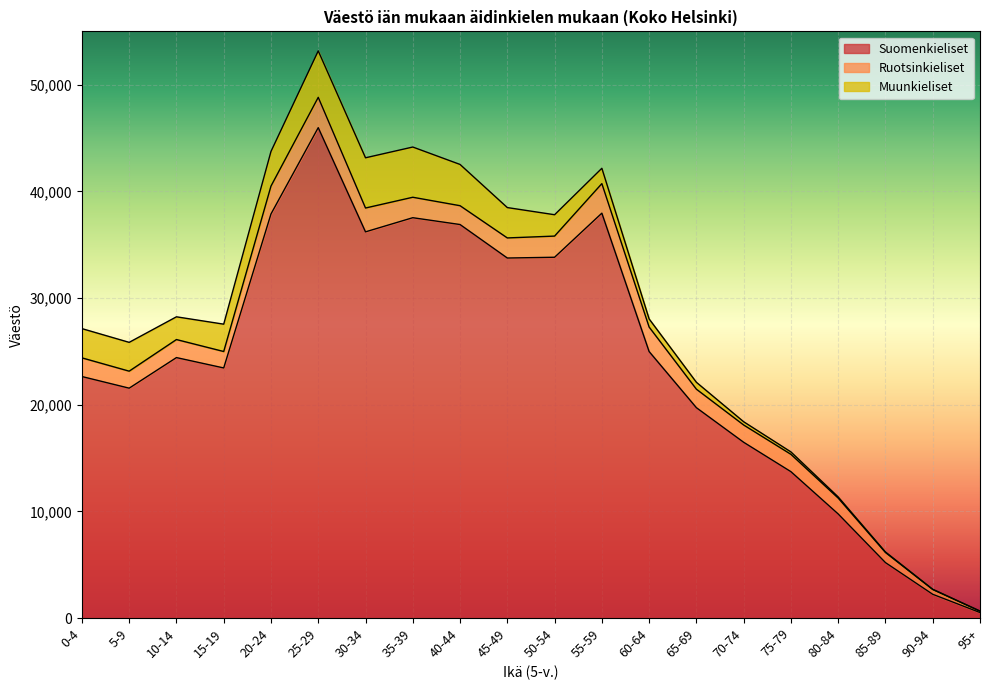

How many data points in Ruotsinkieliset are above 1751?

9